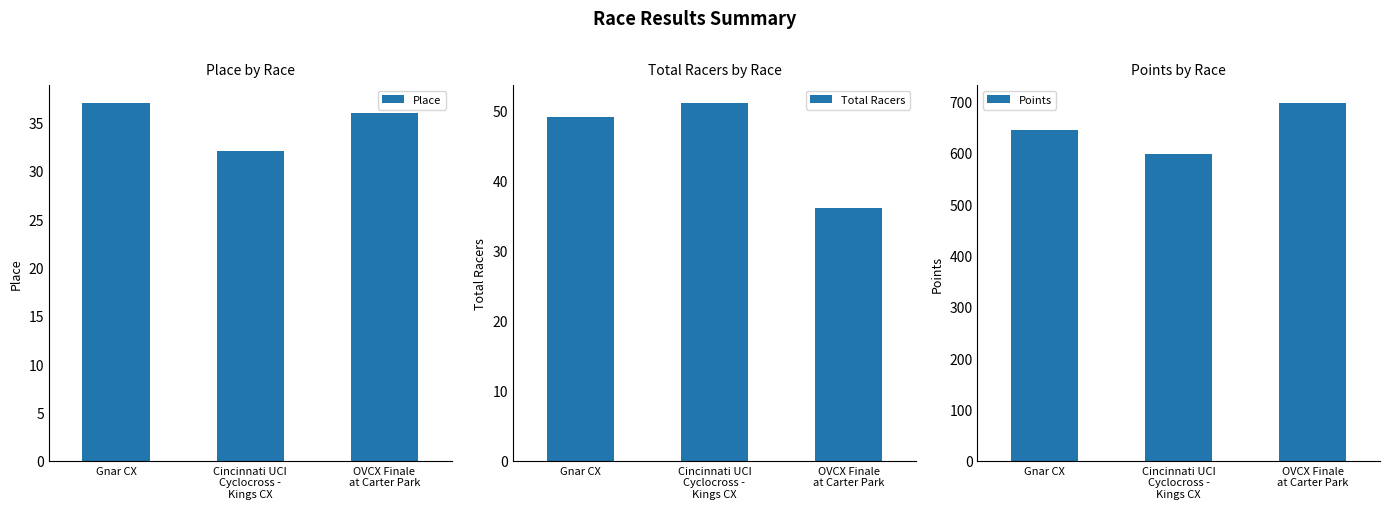

Rank the categories by Place value from lowest to highest.

Cincinnati UCI
Cyclocross -
Kings CX, OVCX Finale
at Carter Park, Gnar CX